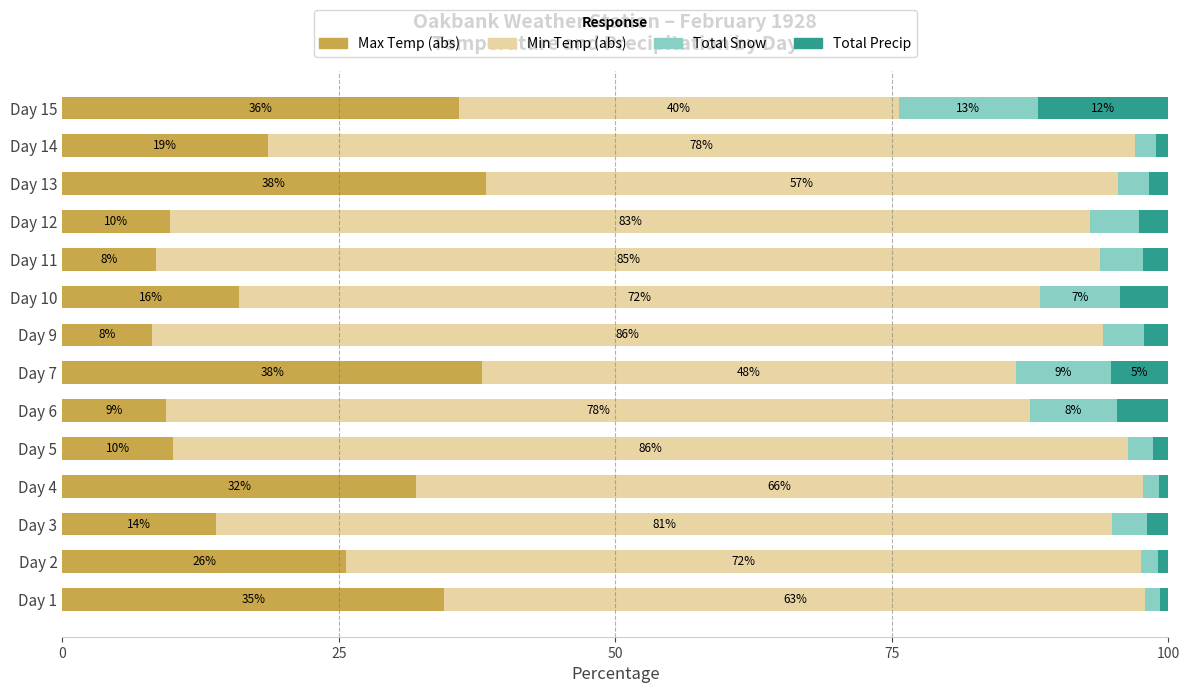

The Max Temp (abs) series shows 64.1 at Day 13. True or false?

False